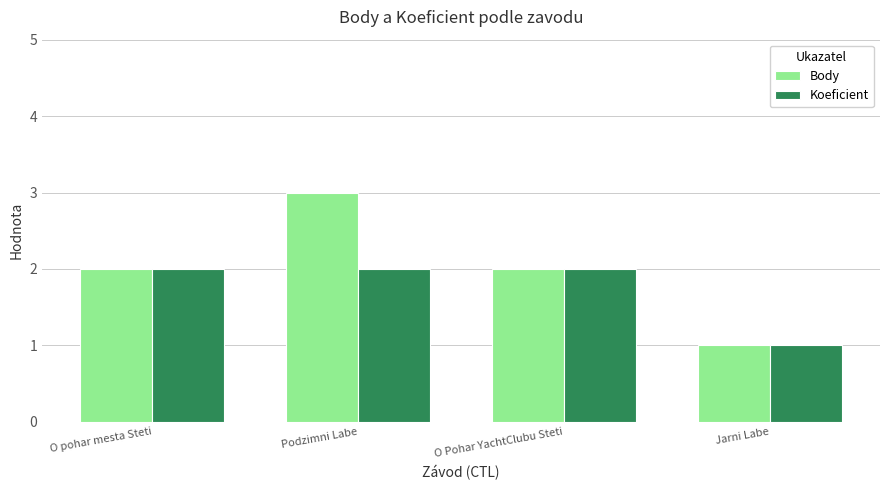

What is the greatest value displayed?

3